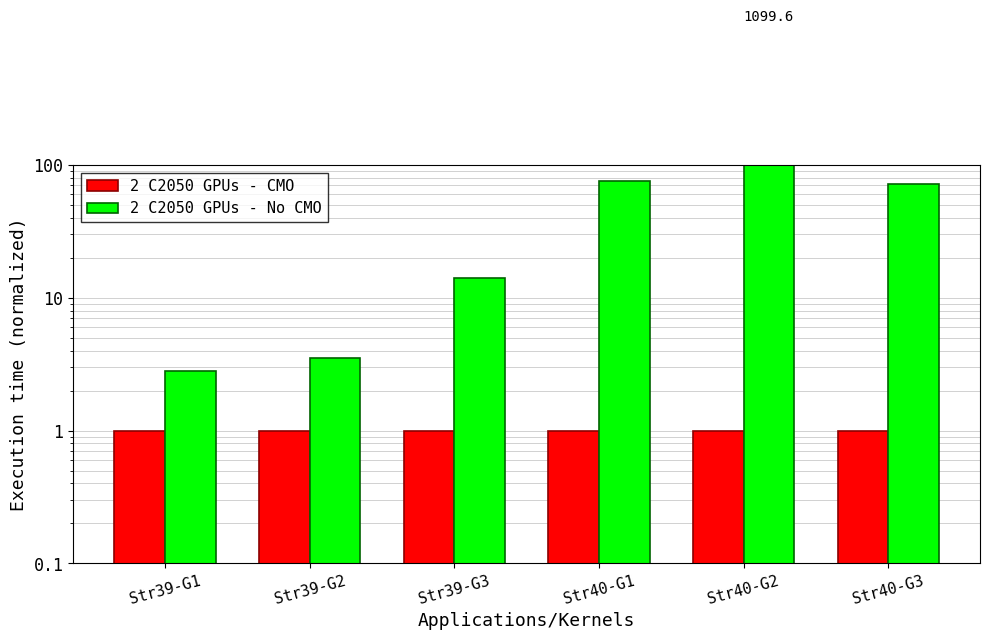

What is the difference between the 2 C2050 GPUs - No CMO values at Str39-G2 and Str40-G2?

1096.1